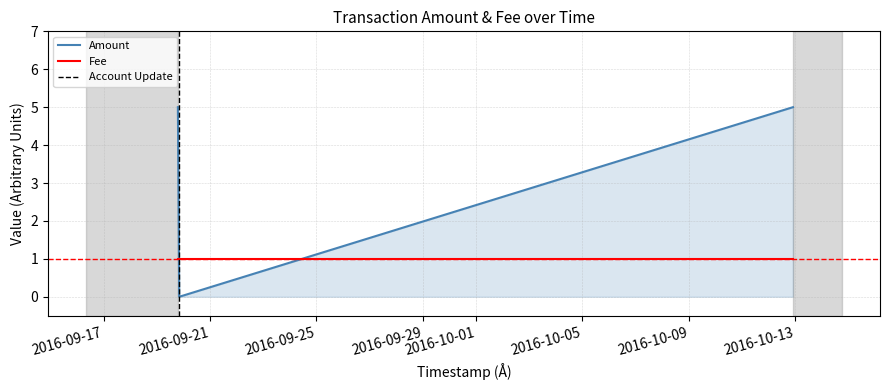

What is the difference between the values at 2016-09-19 18:59:57 and 2016-09-19 20:13:06?

5